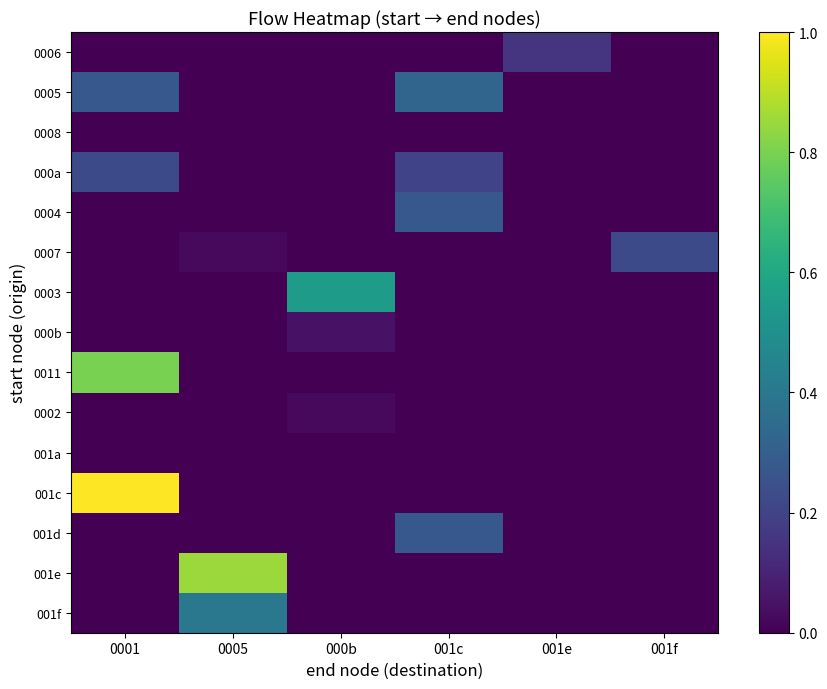

At which category is the sum across all series the highest?

0001